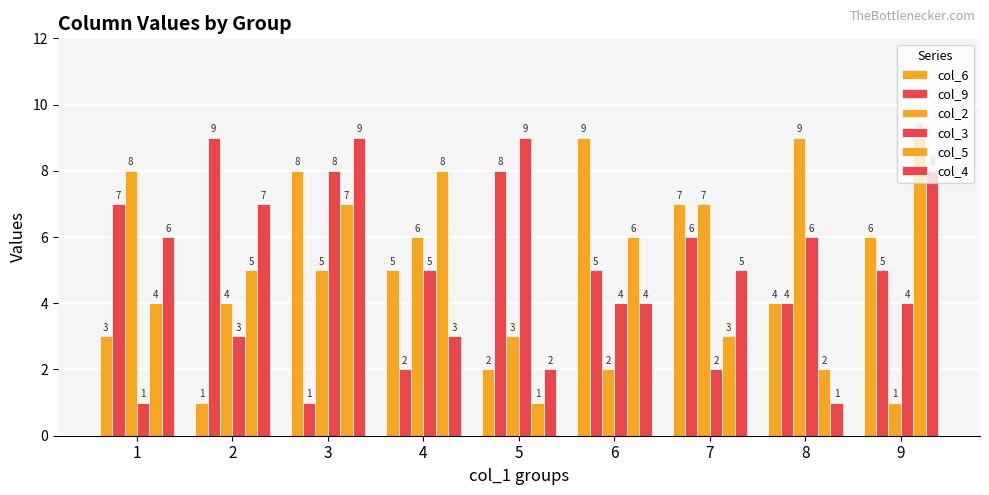

Does the chart contain any negative values?

No